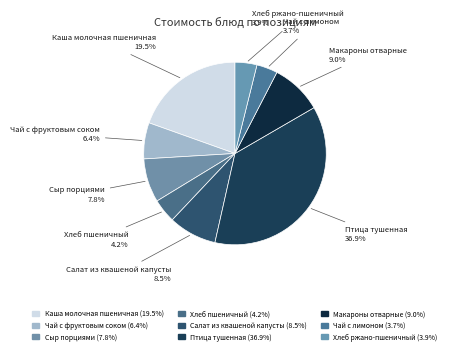

How many slices are in this pie chart?

9